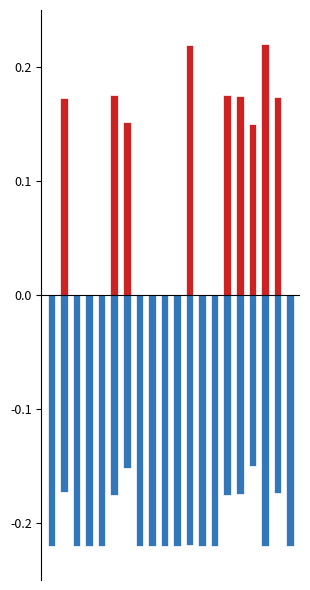

Read the Low value at 15.

-0.2